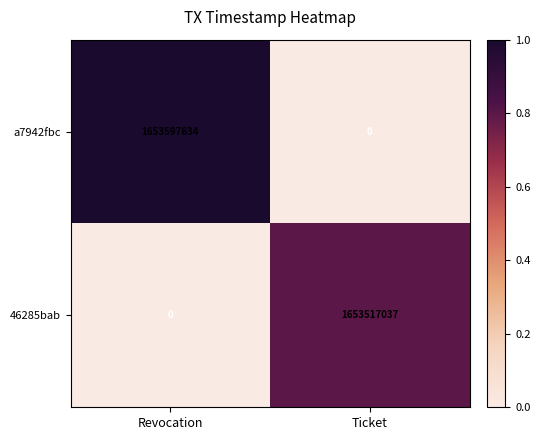

Reading left to right, list all the values displayed in this chart.

a7942fbc: 1653597634	0
46285bab: 0	1653517037